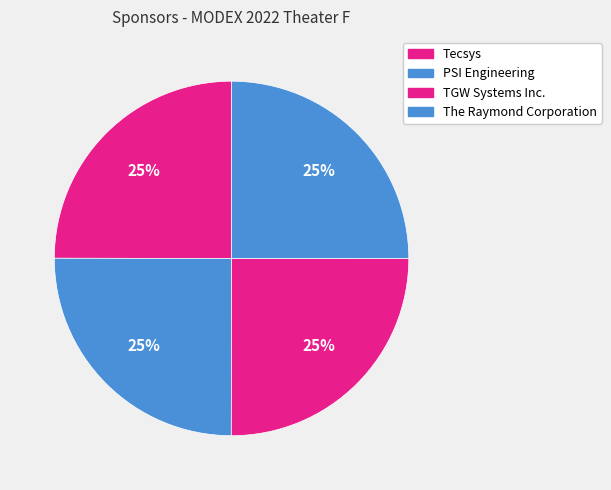

How many segments does this pie chart have?

4